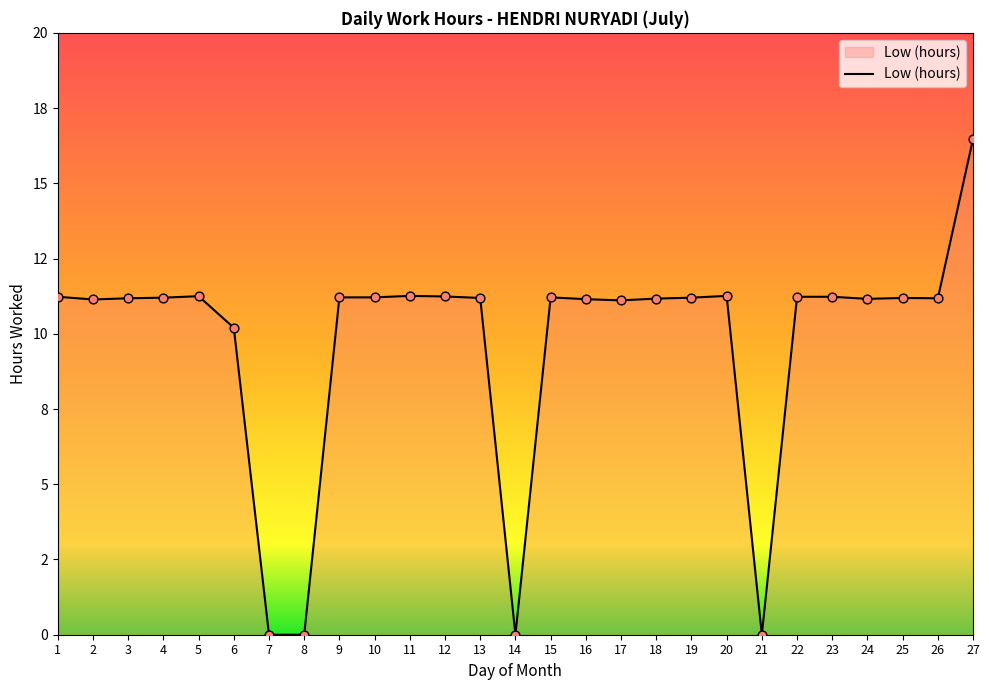

Is this an area chart (filled region under the line)?

Yes